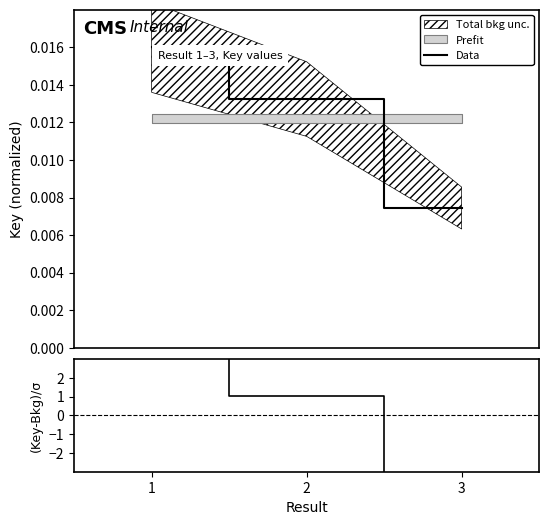

Does the chart have visible grid lines?

No